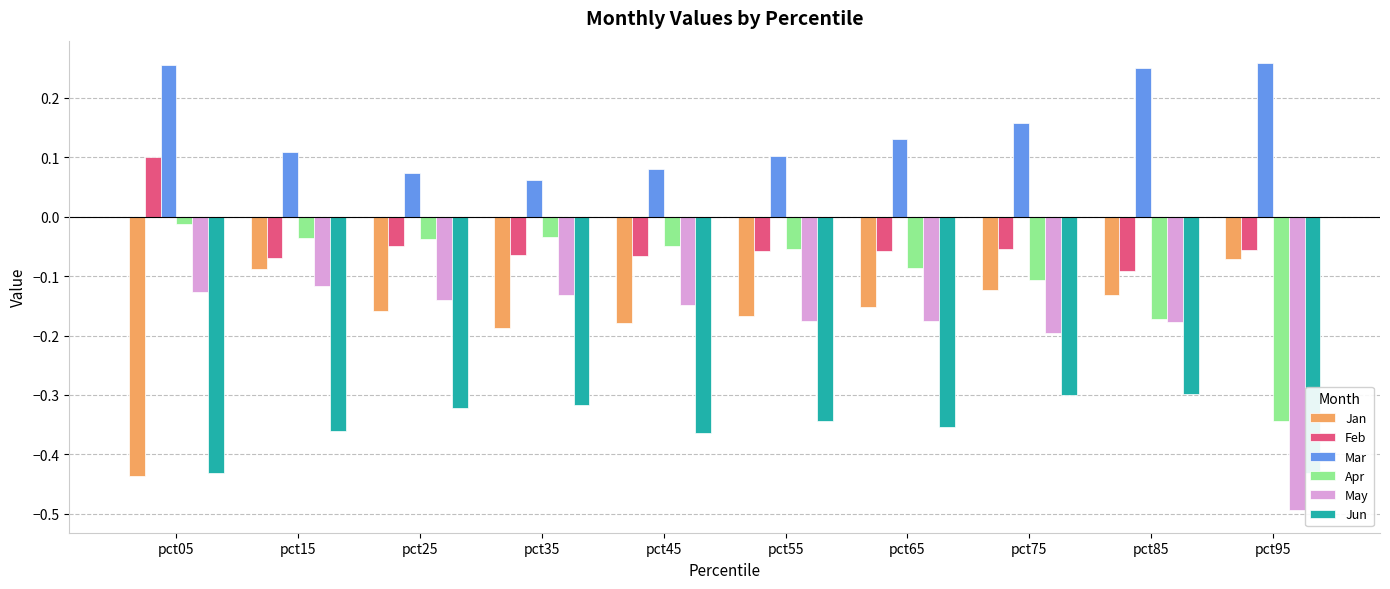

At which label does May reach its minimum?

pct95